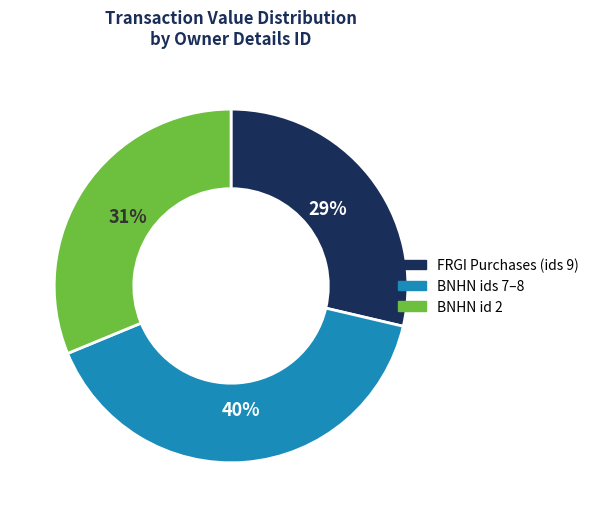

Is BNHN ids 7–8 the majority of the pie?

No